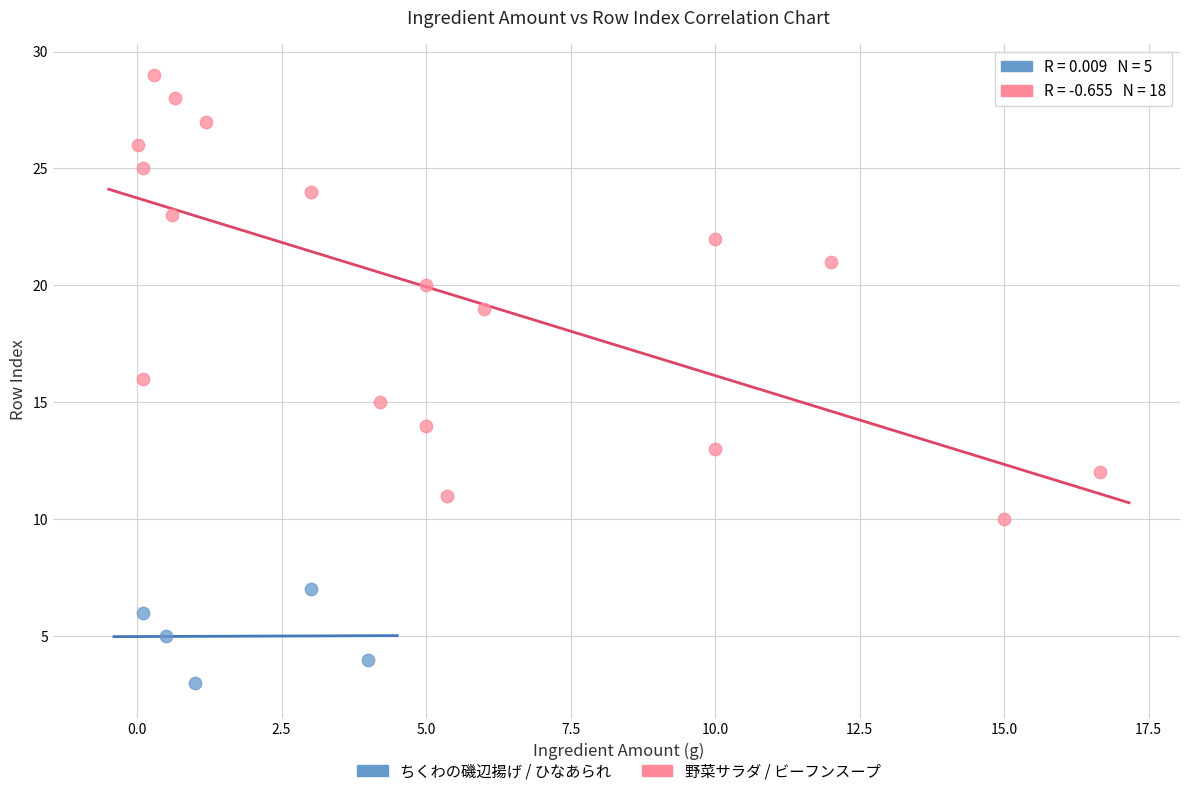

Which series has the widest spread of Y values?

野菜サラダ / ビーフンスープ